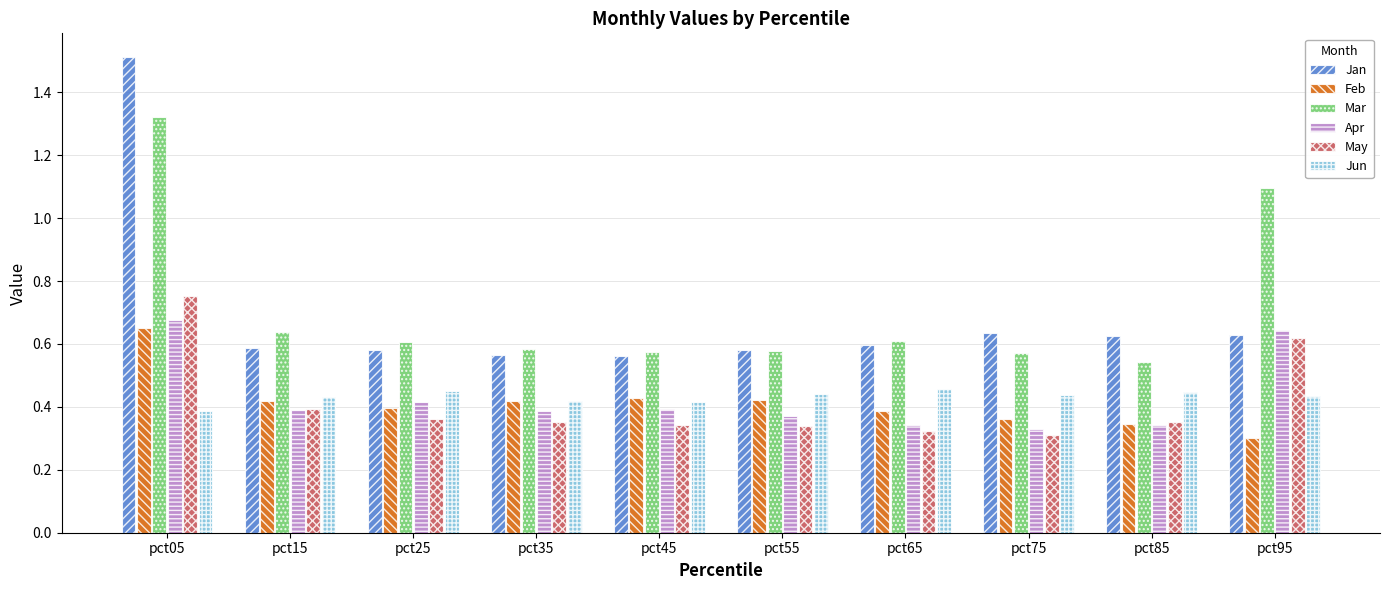

At which label does Mar reach its peak?

pct05